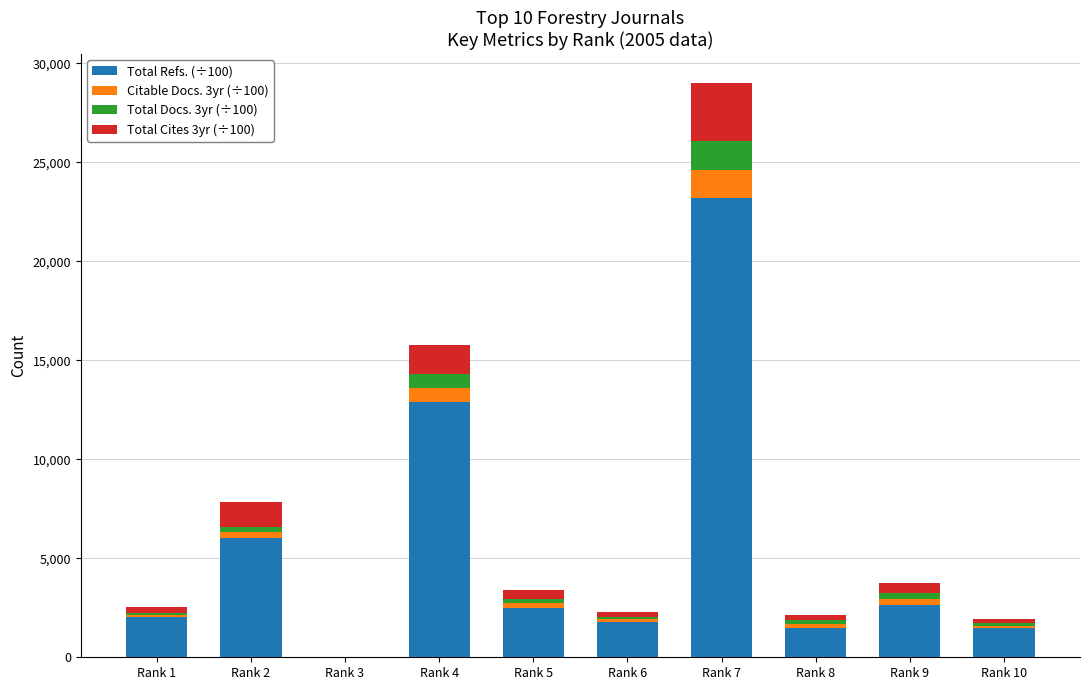

What are all the series names shown in the legend?

Total Refs. (÷100), Citable Docs. 3yr (÷100), Total Docs. 3yr (÷100), Total Cites 3yr (÷100)